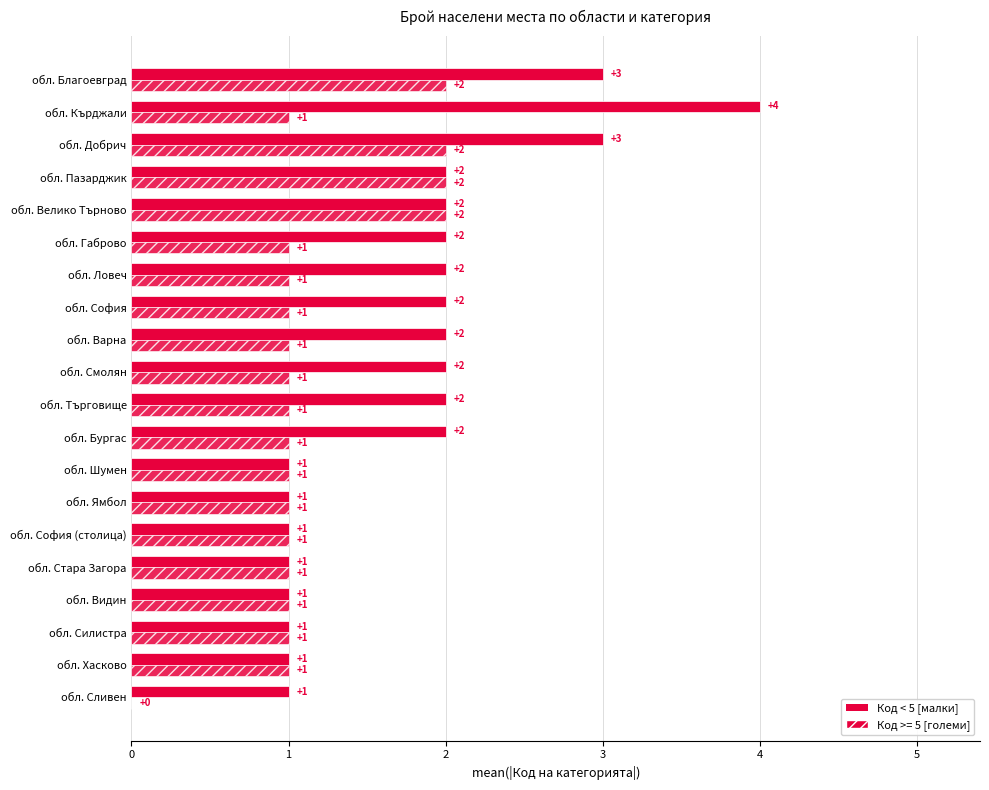

Count the number of categories in the chart.

20